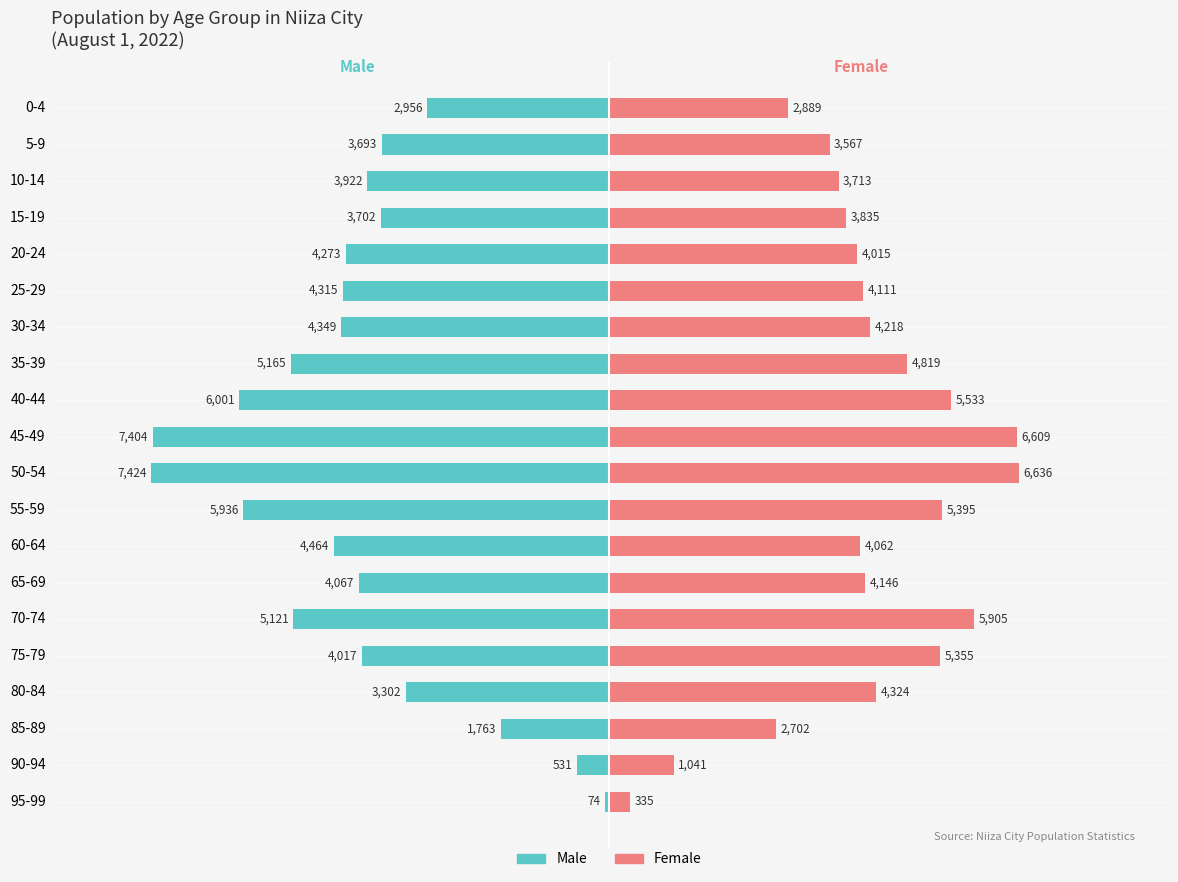

True or false: Female has a value of 6043 at 30-34.

False